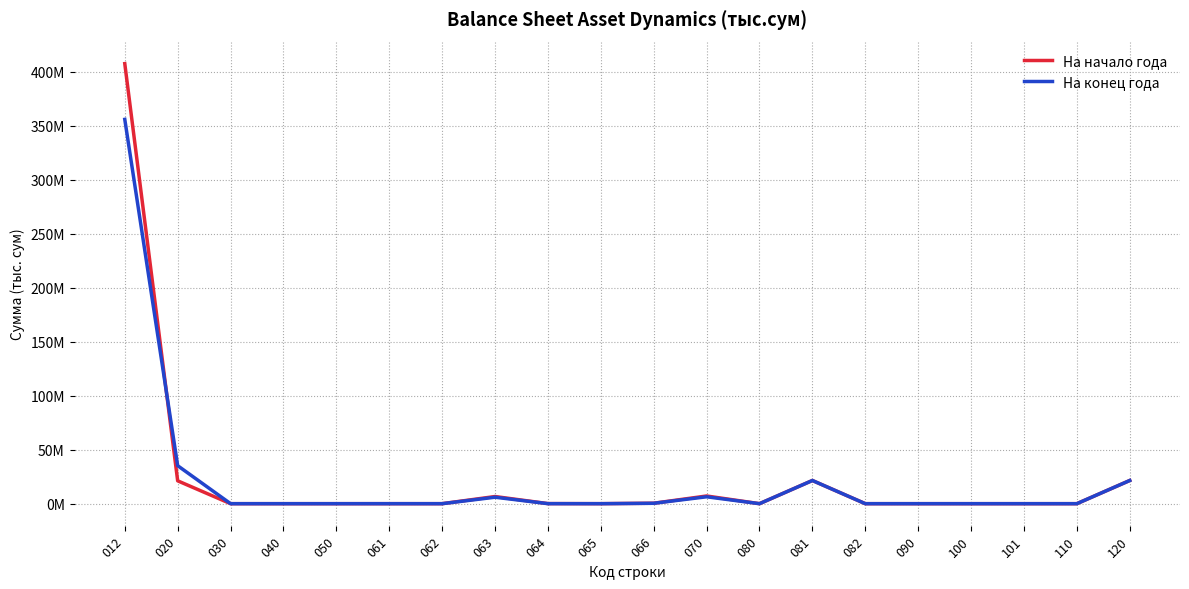

Which series has the largest total across all categories?

На начало года